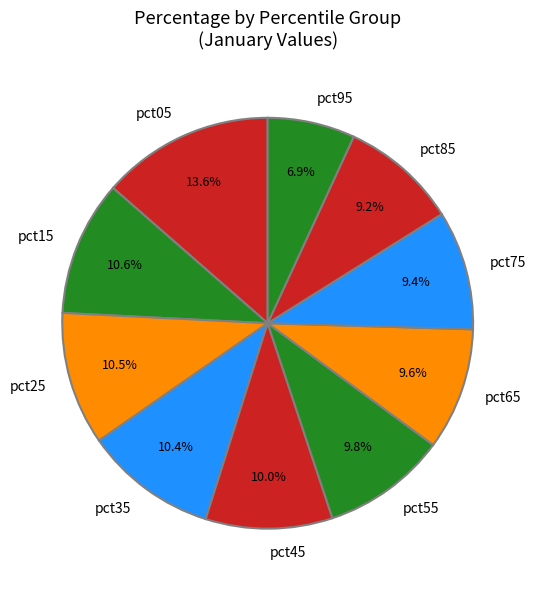

Count the number of slices in the pie.

10